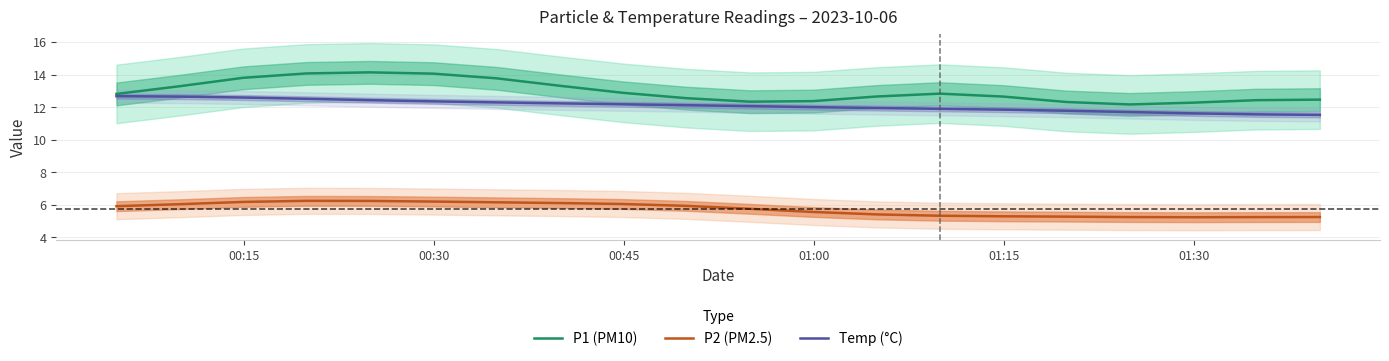

True or false: Temp (°C) and P2 (PM2.5) cross at least once.

False